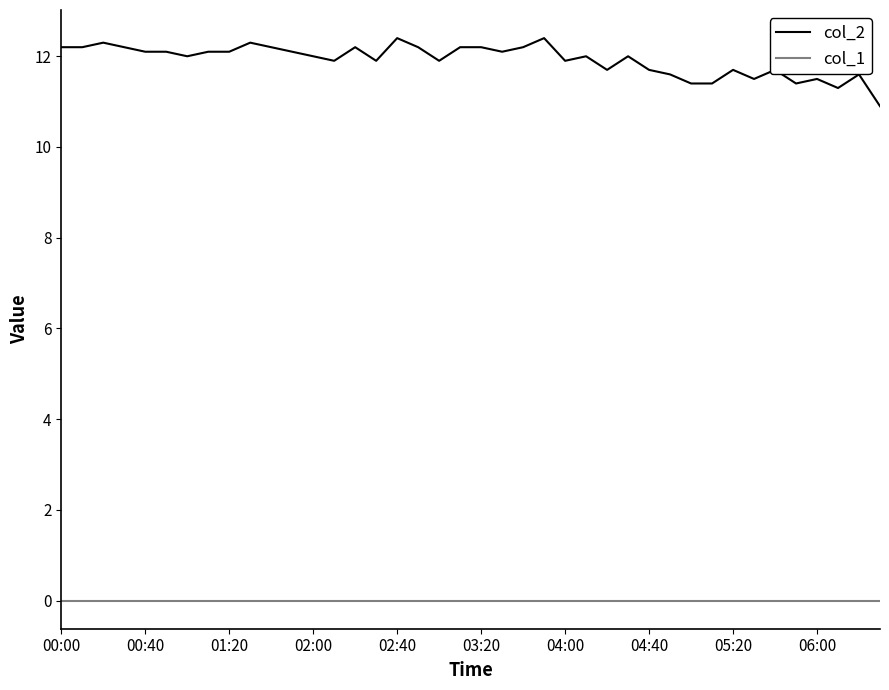

What is the greatest value displayed?

12.4